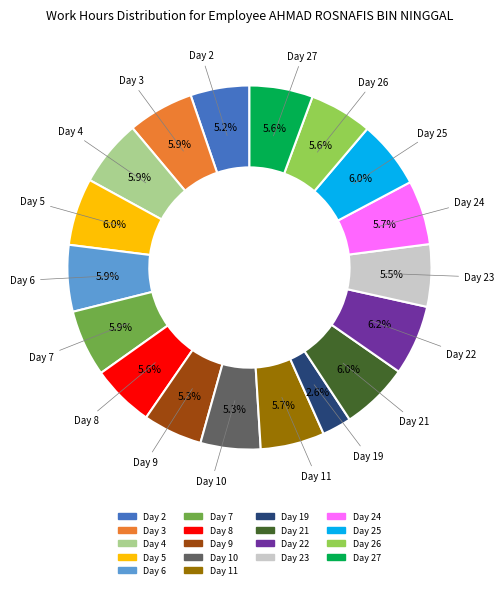

Does any single category account for the majority?

No